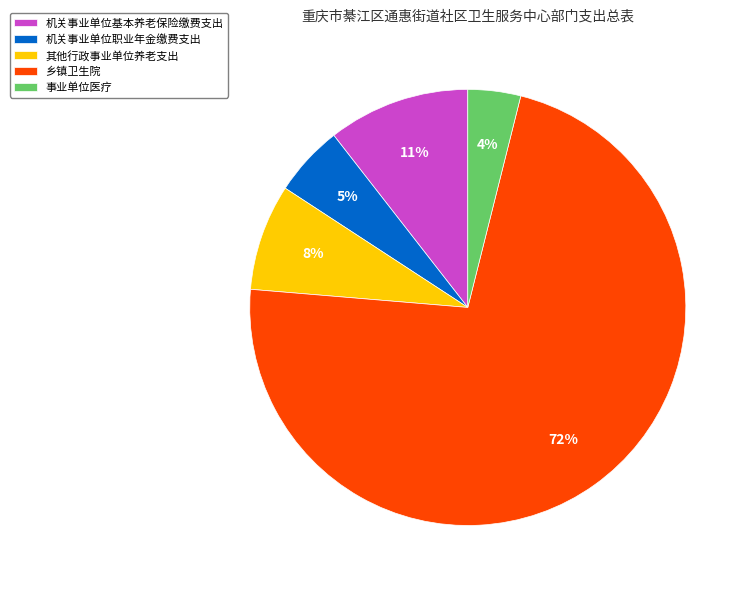

To the nearest percent, what percentage of the pie is 机关事业单位基本养老保险缴费支出?

11%